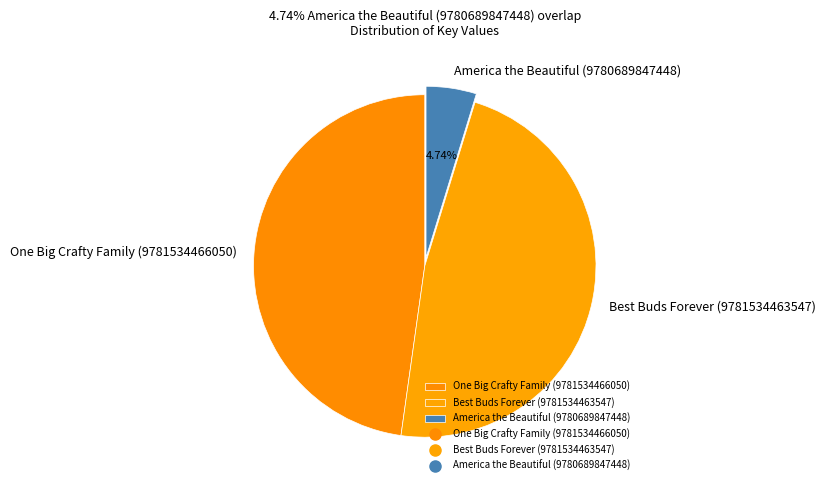

Is the sum of Best Buds Forever (9781534463547) and America the Beautiful (9780689847448) greater than half?

Yes